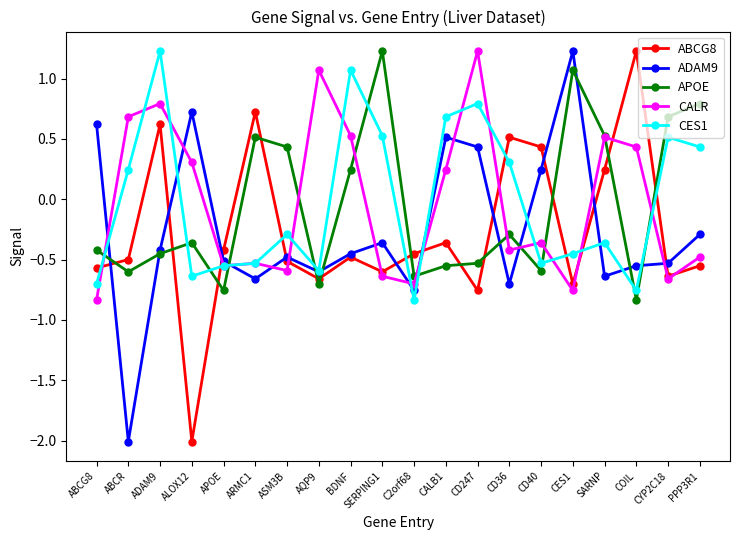

In CALR, how many points are lower than both neighbors (excluding endpoints)?

6